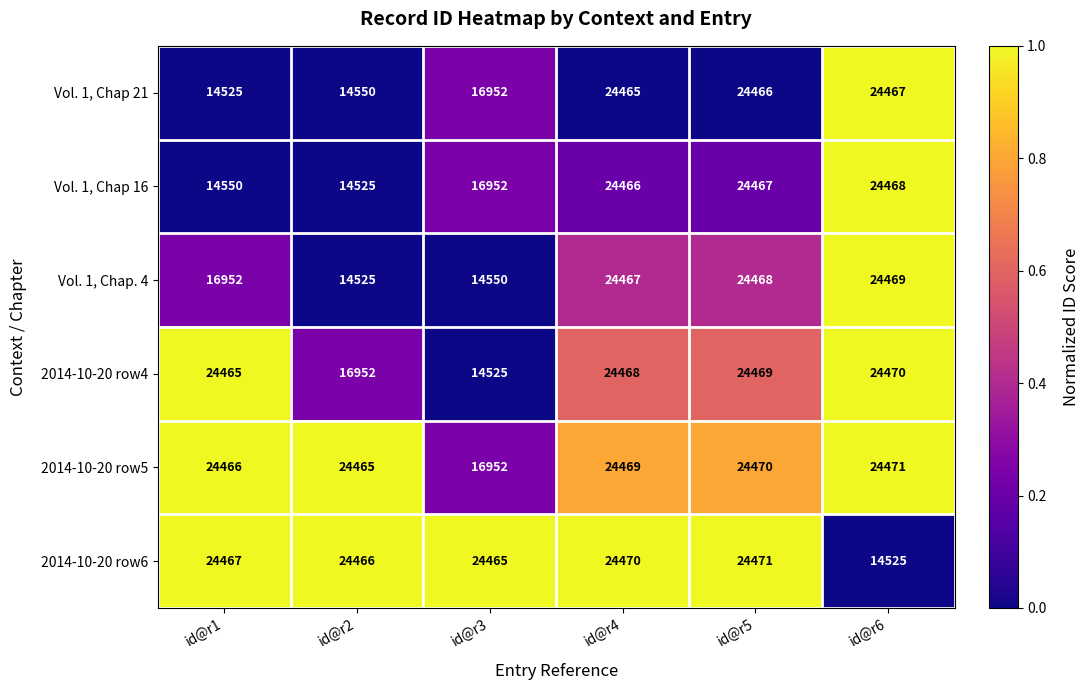

True or false: Vol. 1, Chap. 4 has a value of 15318 at id@r4.

False